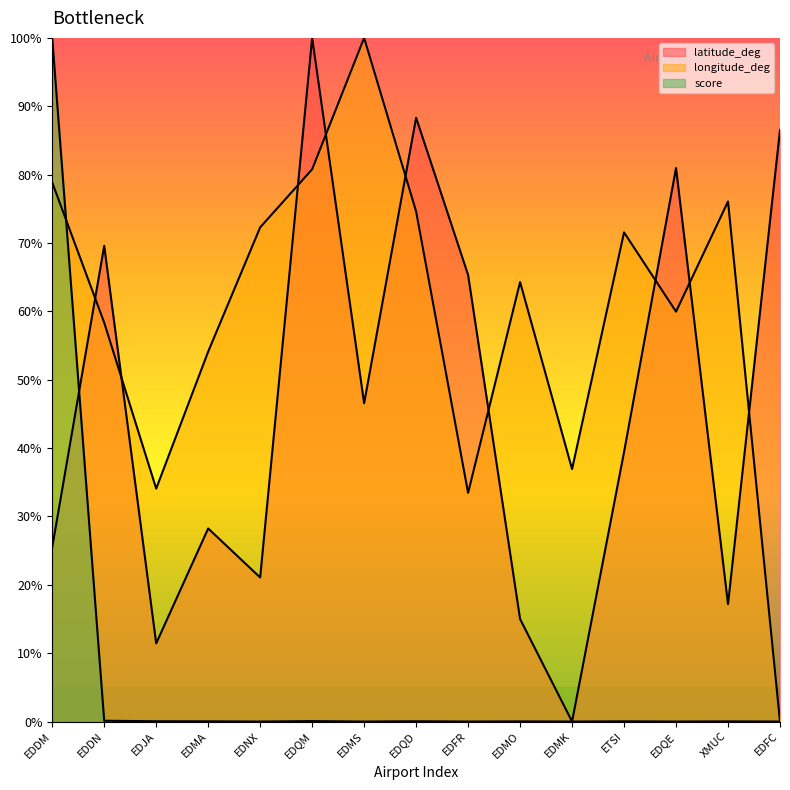

Where is the first local minimum for score?

EDNX